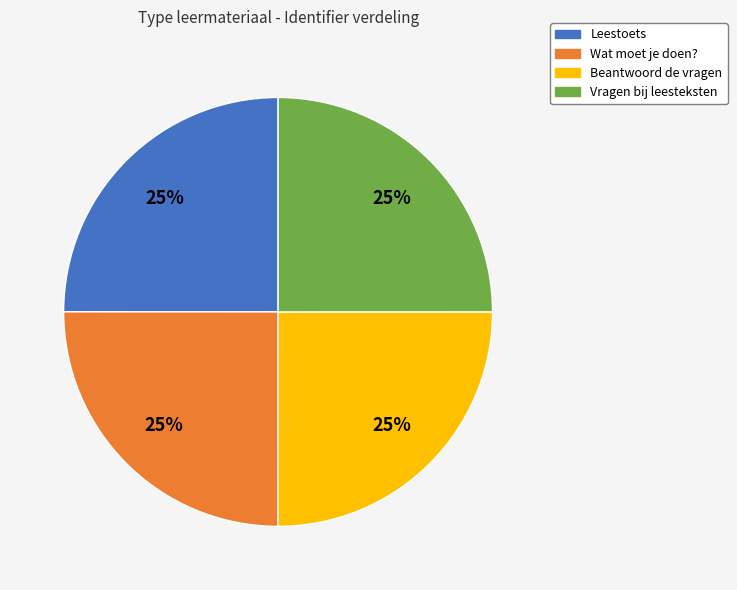

What percentage is the Beantwoord de vragen slice, to the nearest percent?

25%